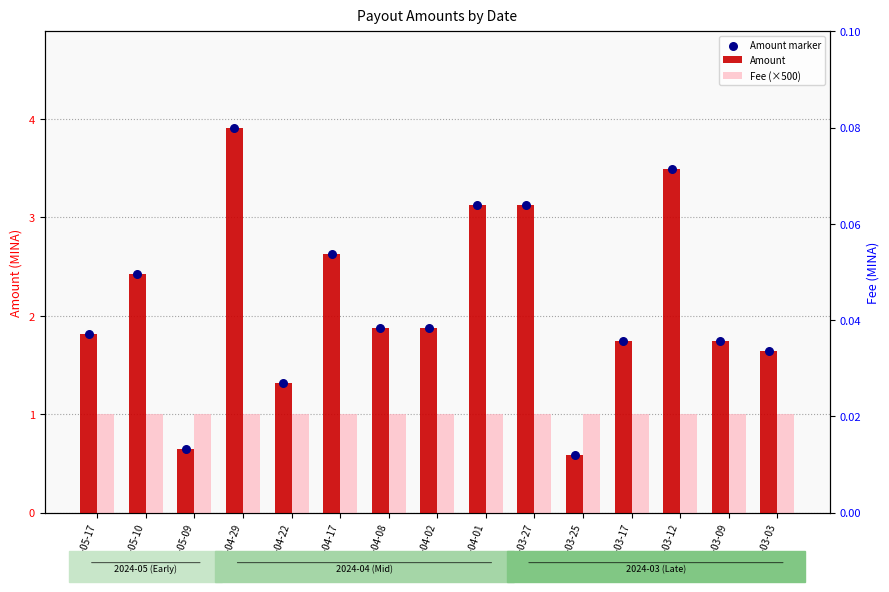

Which series has the widest spread of Y values?

Amount